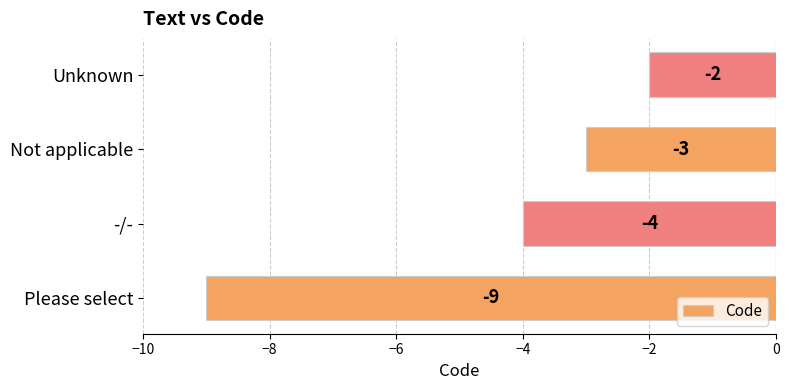

Is it true that the value at Not applicable is -5?

False